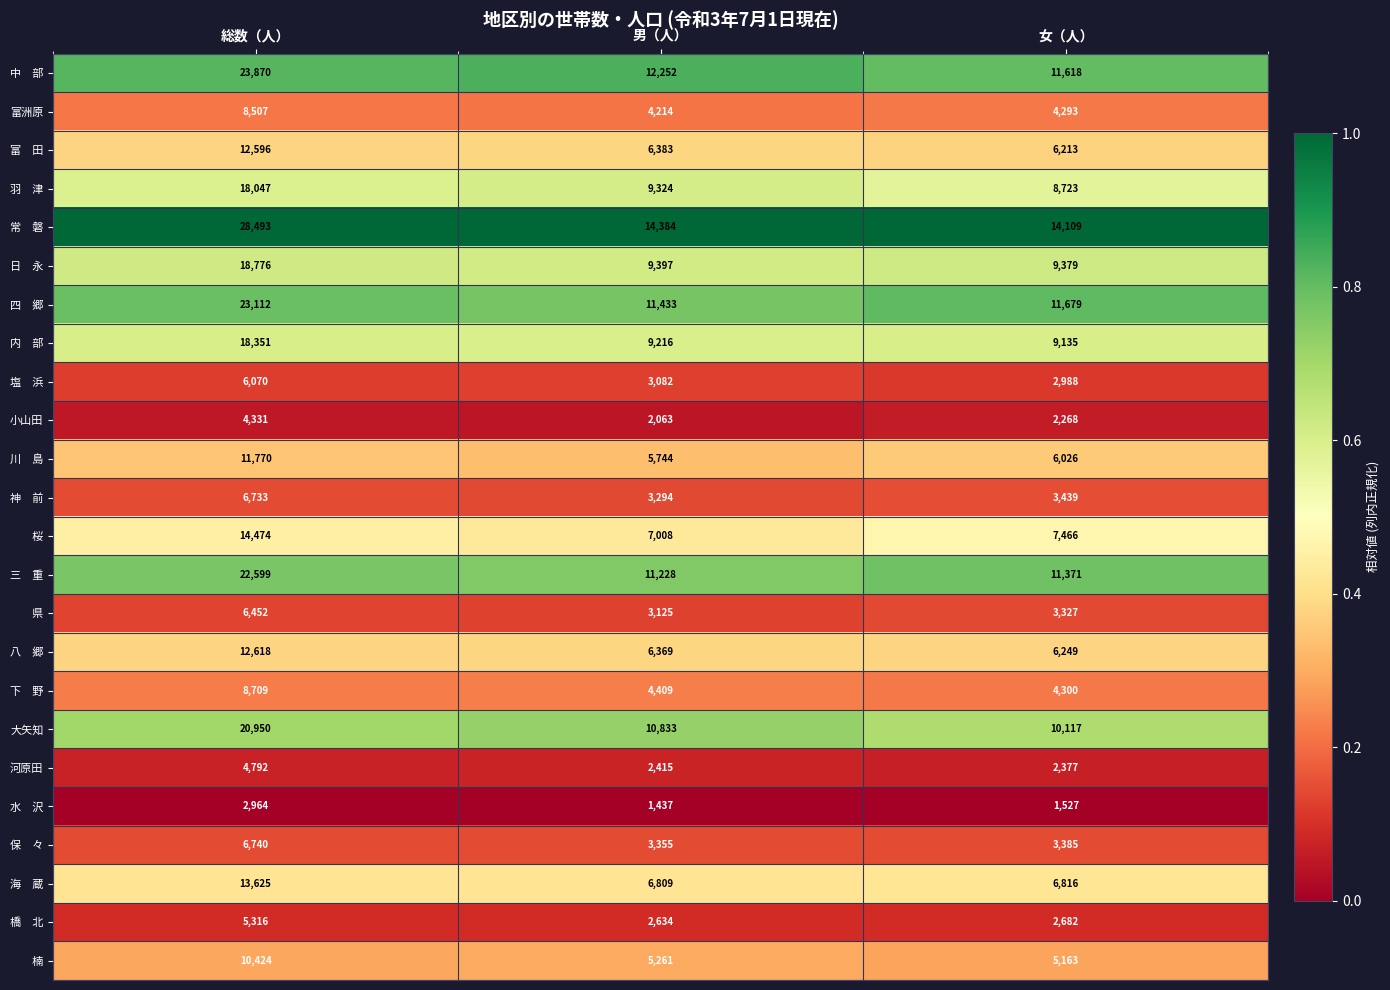

What is the total value across all series at 総数（人）?

310319